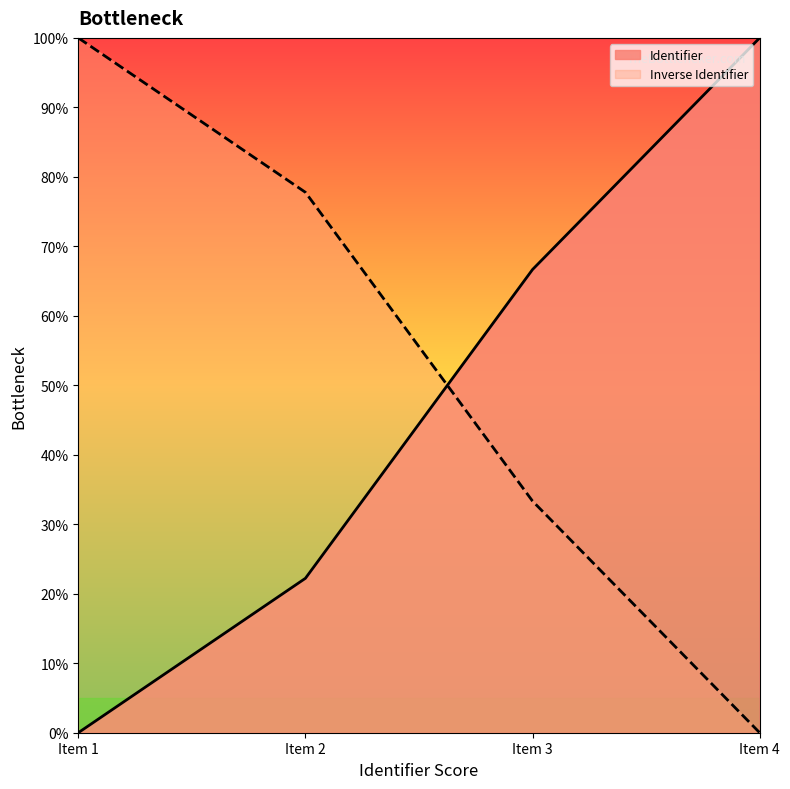

At which label is Inverse Identifier closest to 50?

Item 3